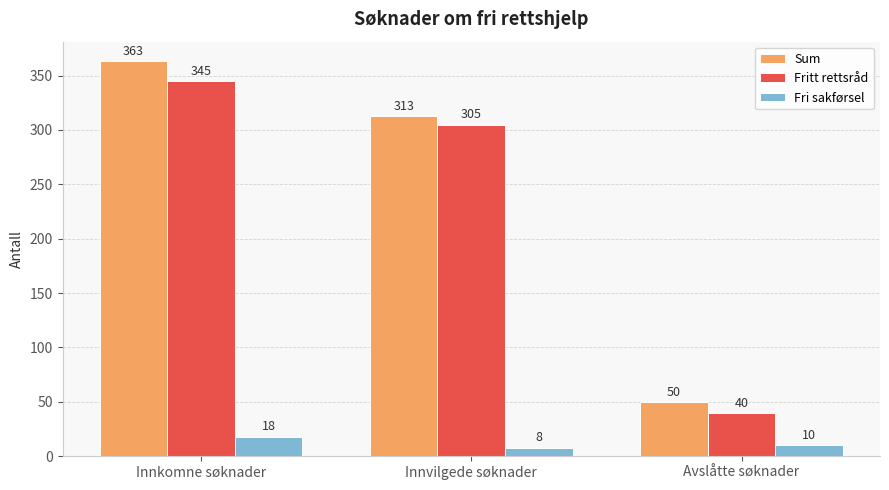

Which category has the highest value in the Sum series?

Innkomne søknader